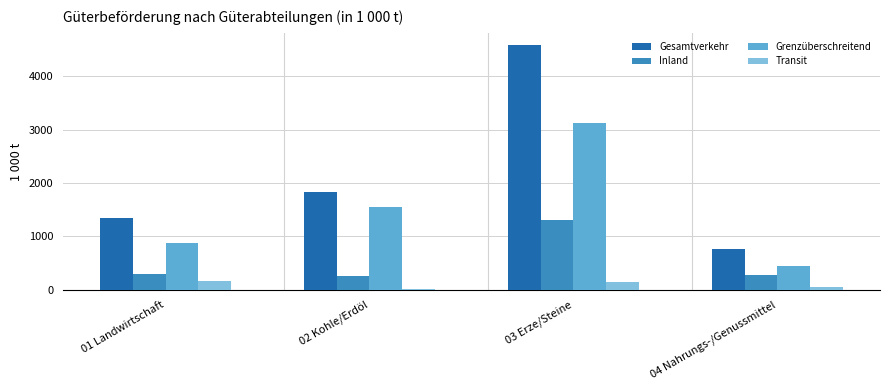

Read the Transit value at 04 Nahrungs-/Genussmittel.

48.0